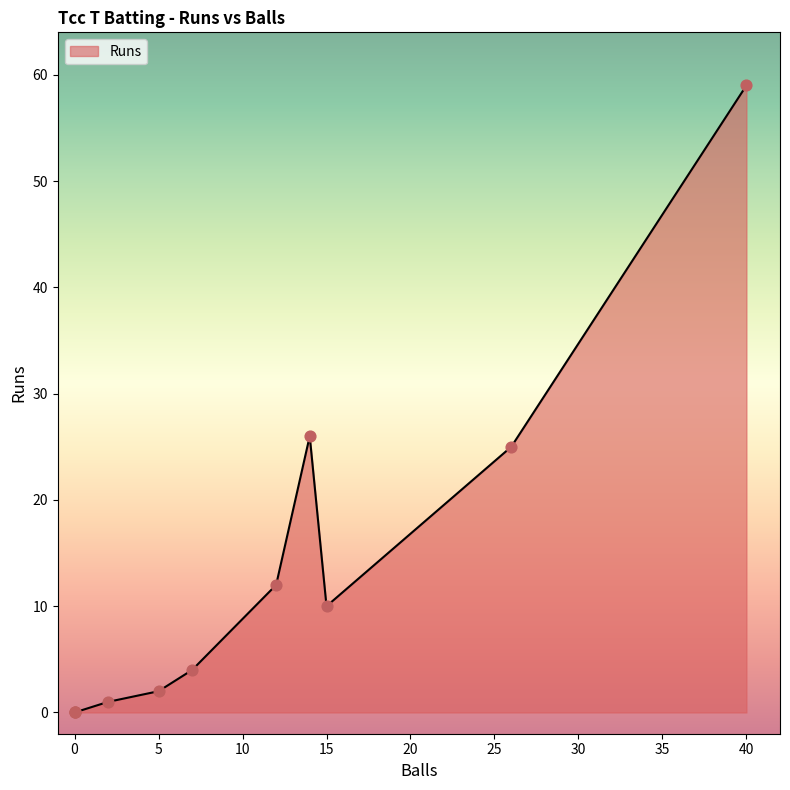

Which series has the largest Y range (max minus min)?

Runs